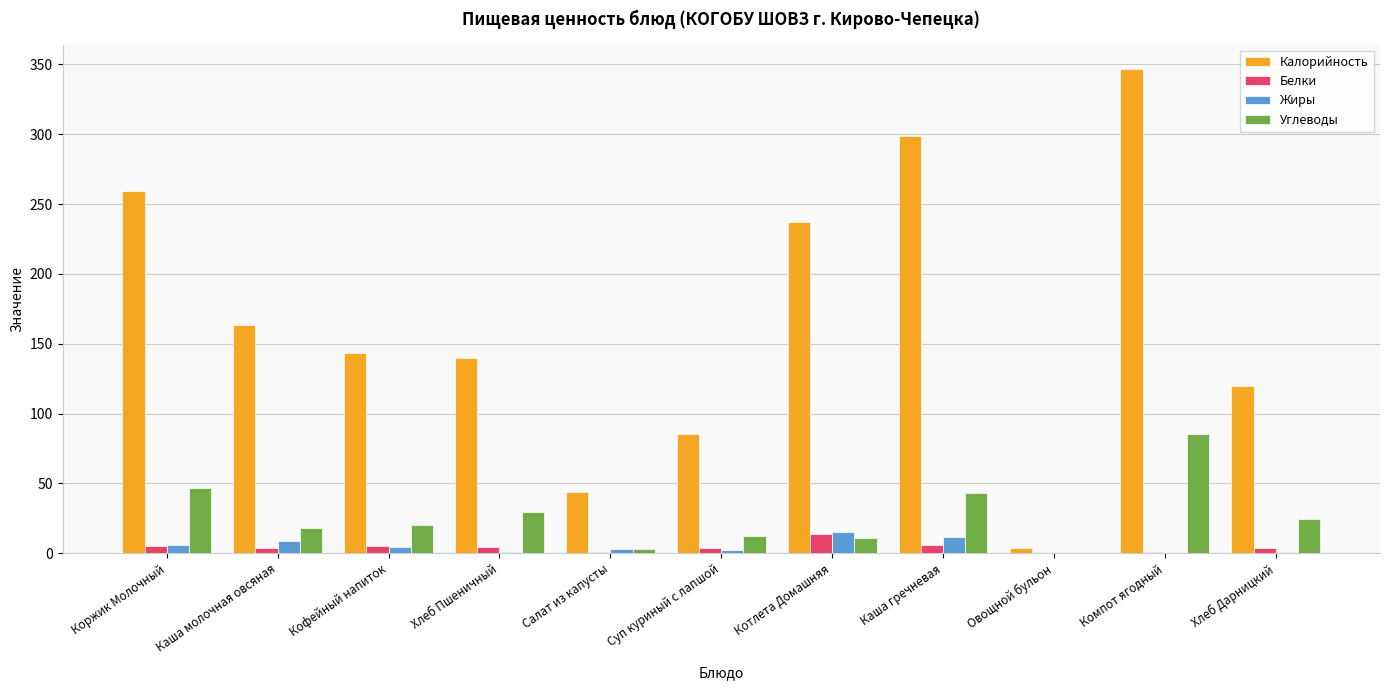

What is the highest value of the Белки series?

14.0